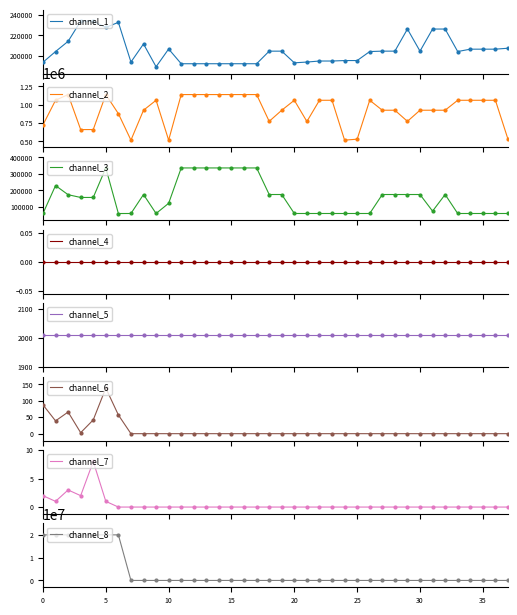

What is the lowest value of the channel_1 series?

189324